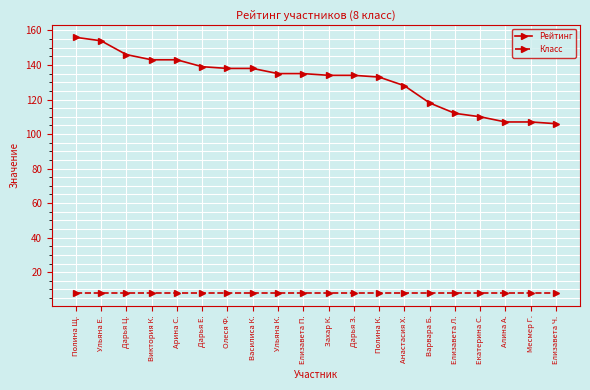

At how many categories does at least one series exceed 26?

20